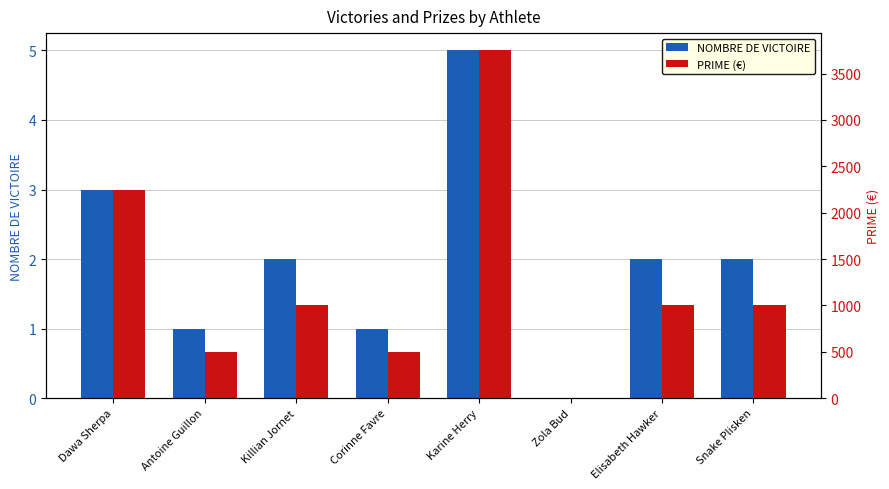

Reading right to left, extract all data points from this chart.

NOMBRE DE VICTOIRE: 2	2	0	5	1	2	1	3
PRIME (€): 1000	1000	0	3750	500	1000	500	2250